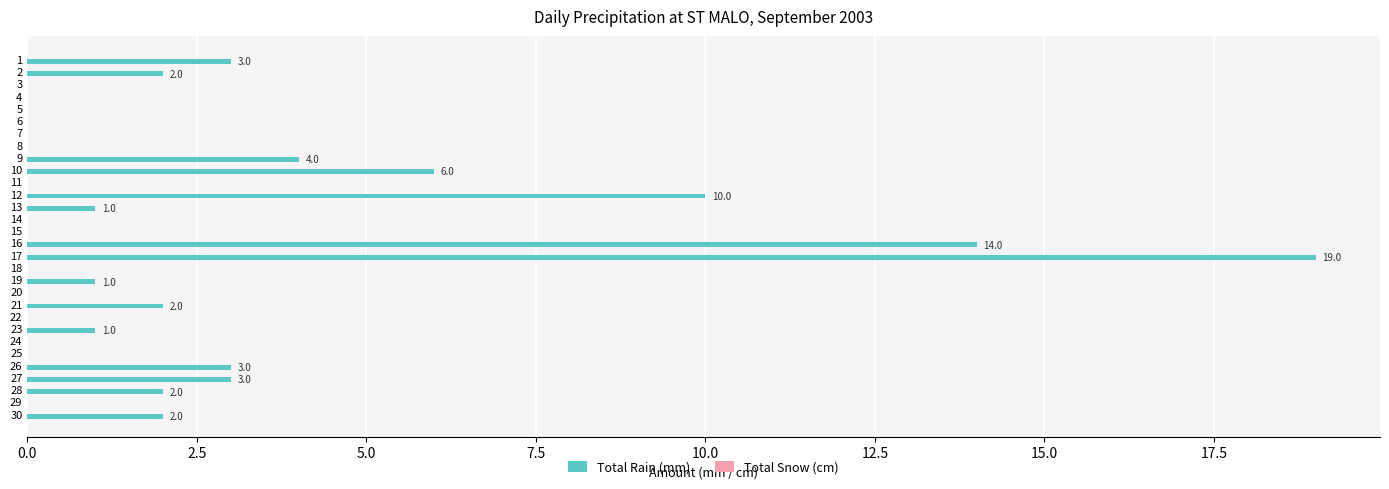

Reading top to bottom, extract all data points from this chart.

1=3	2=2	3=0	4=0	5=0	6=0	7=0	8=0	9=4	10=6	11=0	12=10	13=1	14=0	15=0	16=14	17=19	18=0	19=1	20=0	21=2	22=0	23=1	24=0	25=0	26=3	27=3	28=2	29=0	30=2